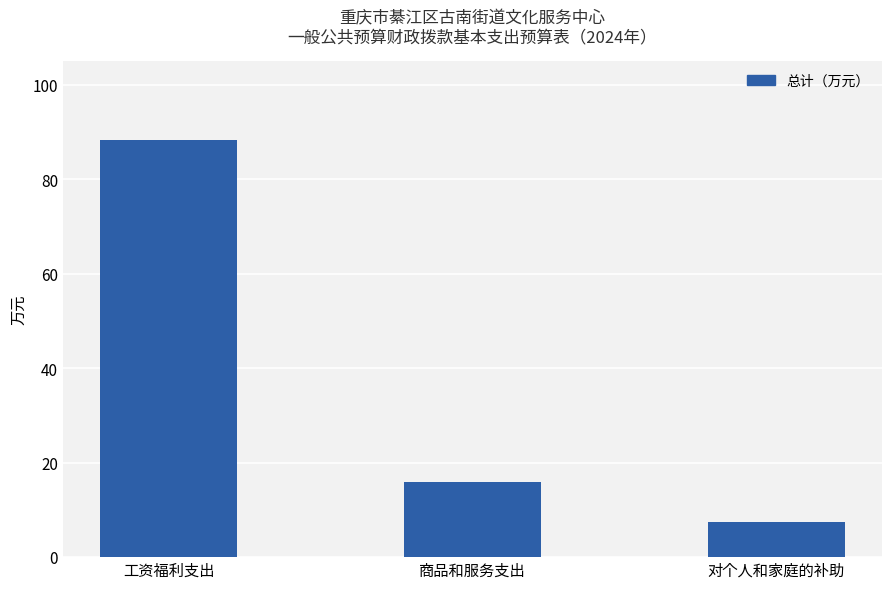

Are the bars grouped side by side (vs. stacked)?

No